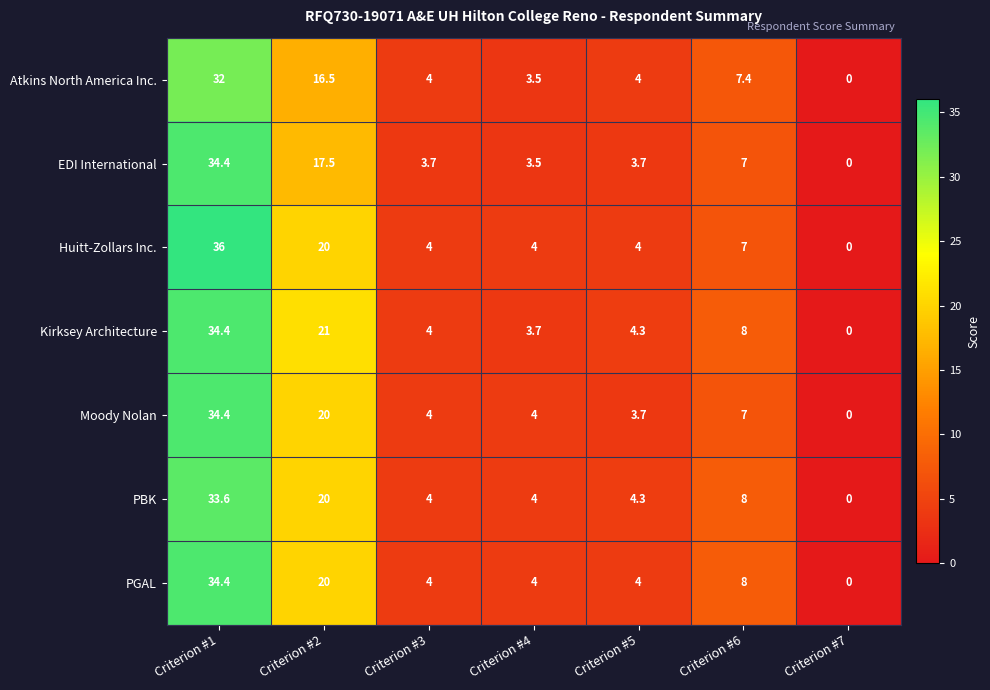

Count the number of data series in this chart.

7